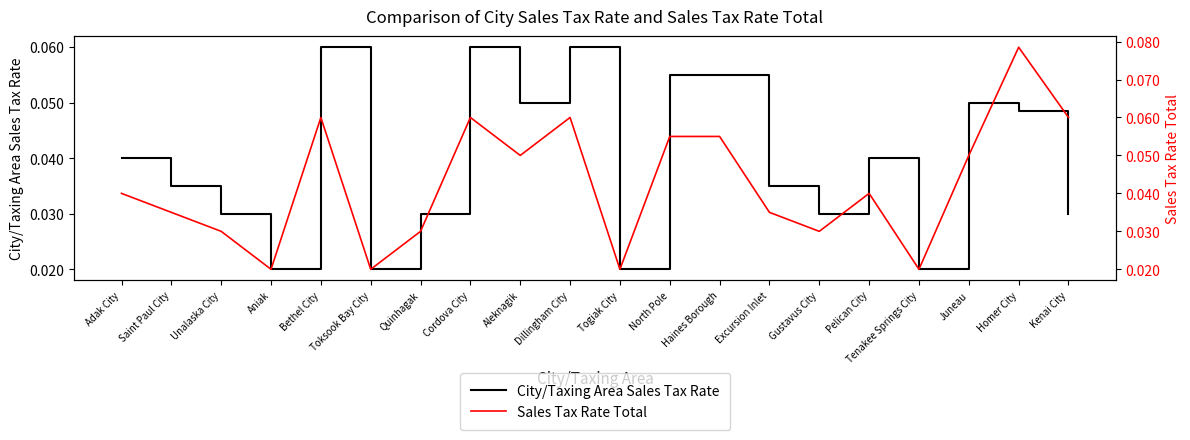

How many lines are shown in the chart?

2